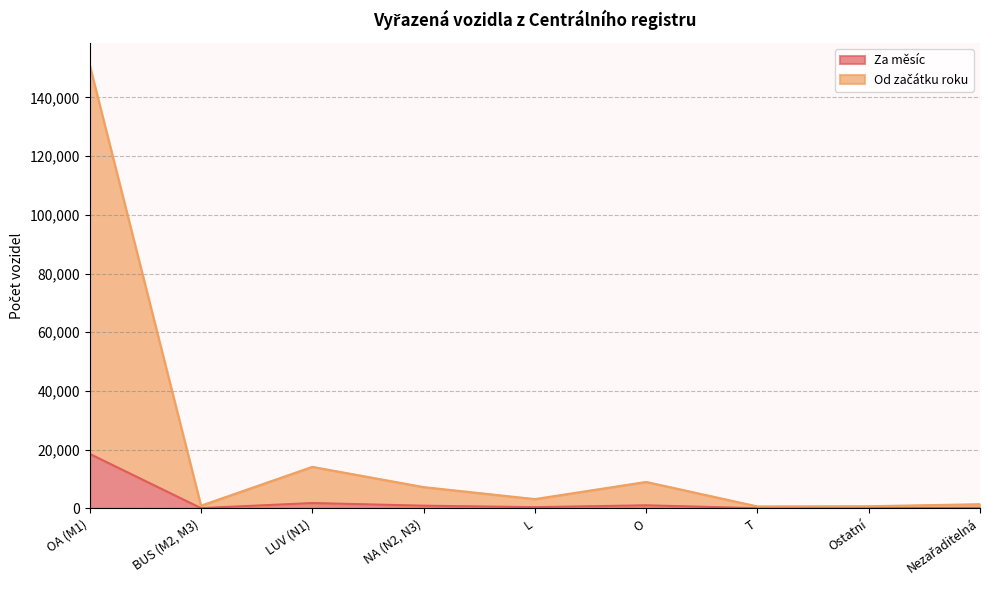

What is the value of the Za měsíc point at the 4th from the left?

936